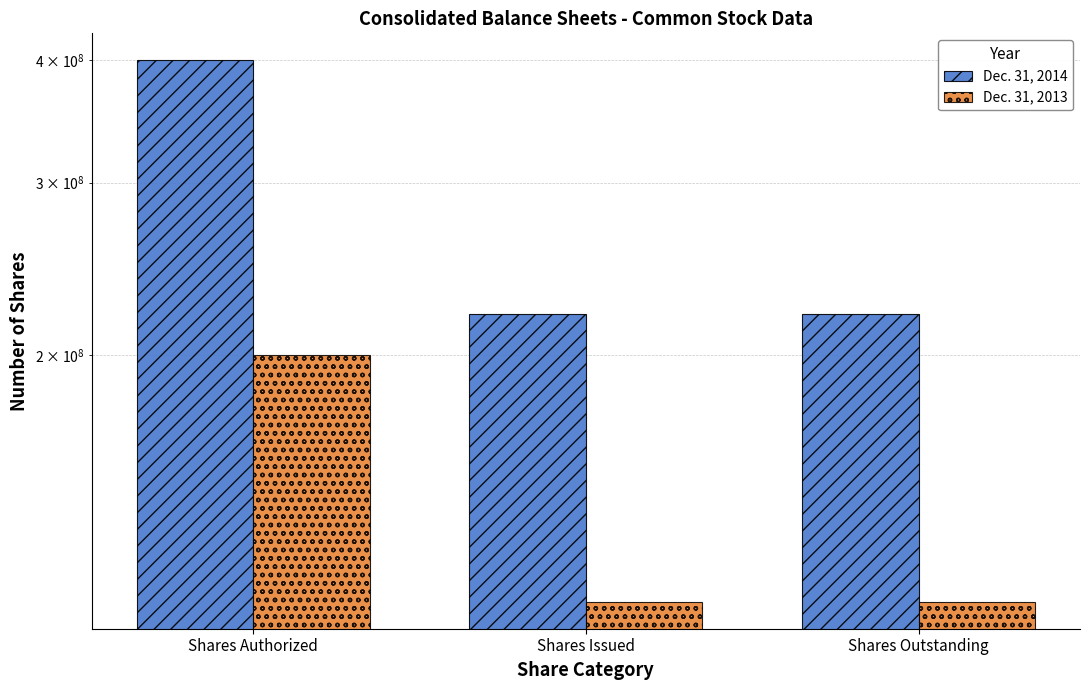

The value of Dec. 31, 2013 at Shares Issued is 111973203. True or false?

True